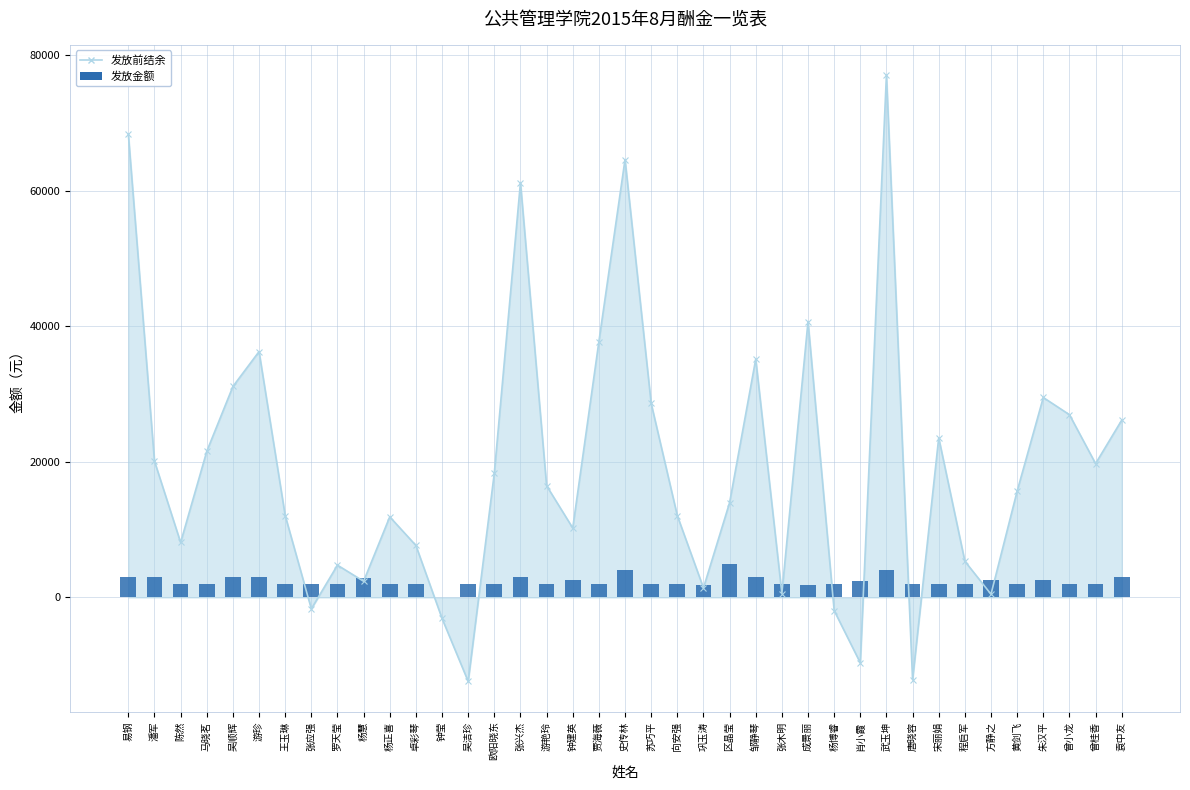

The value of 发放前结余_line at 区晶莹 is 8140.1. True or false?

False